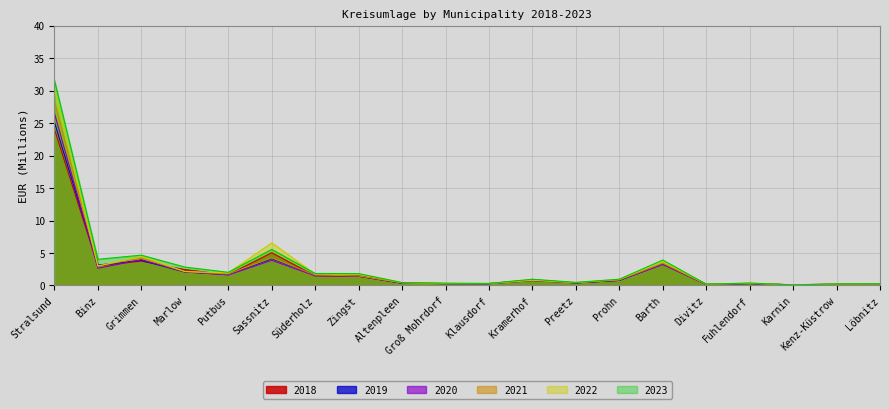

Which series has the largest total across all categories?

2023